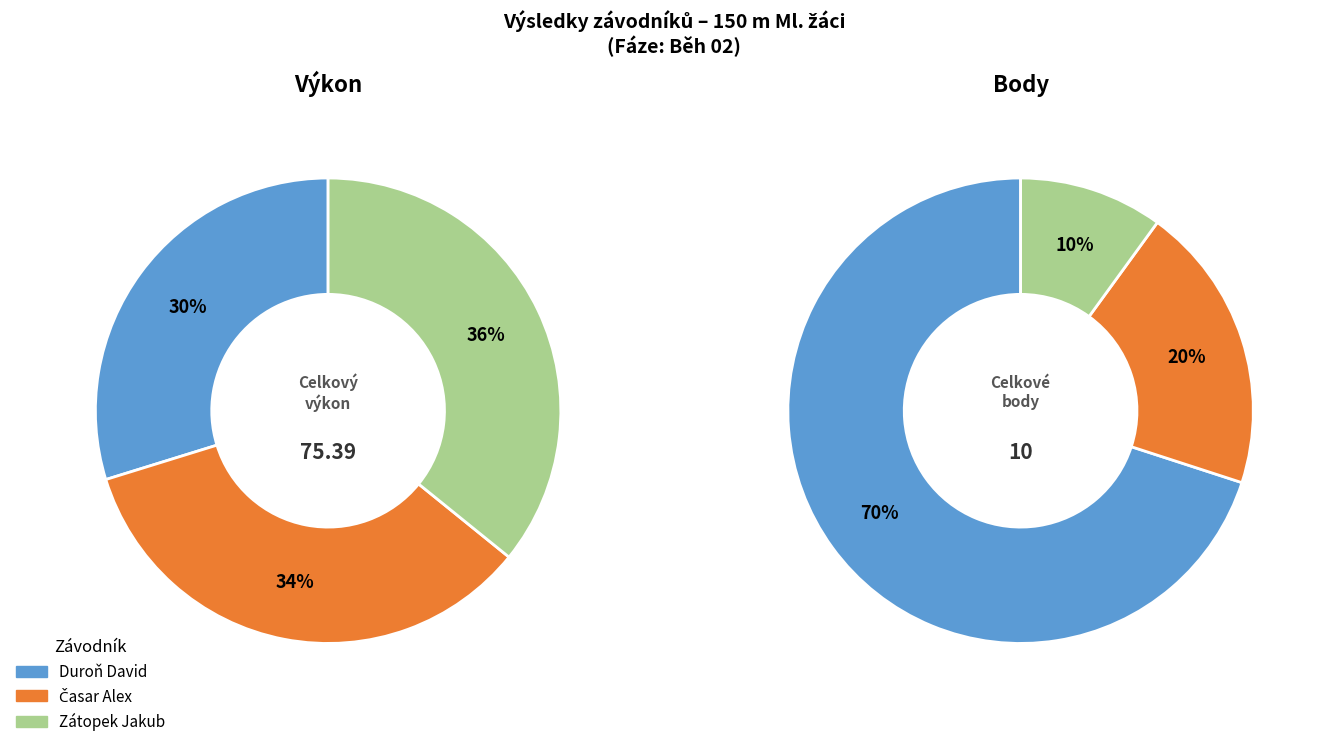

To the nearest percent, what is the difference between the largest and smallest slice percentages?

6%